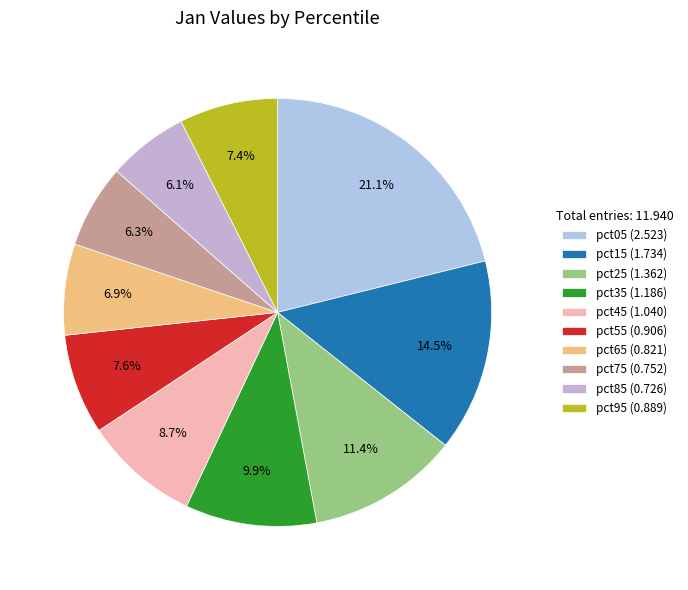

Does pct45 account for over 50% of the chart?

No